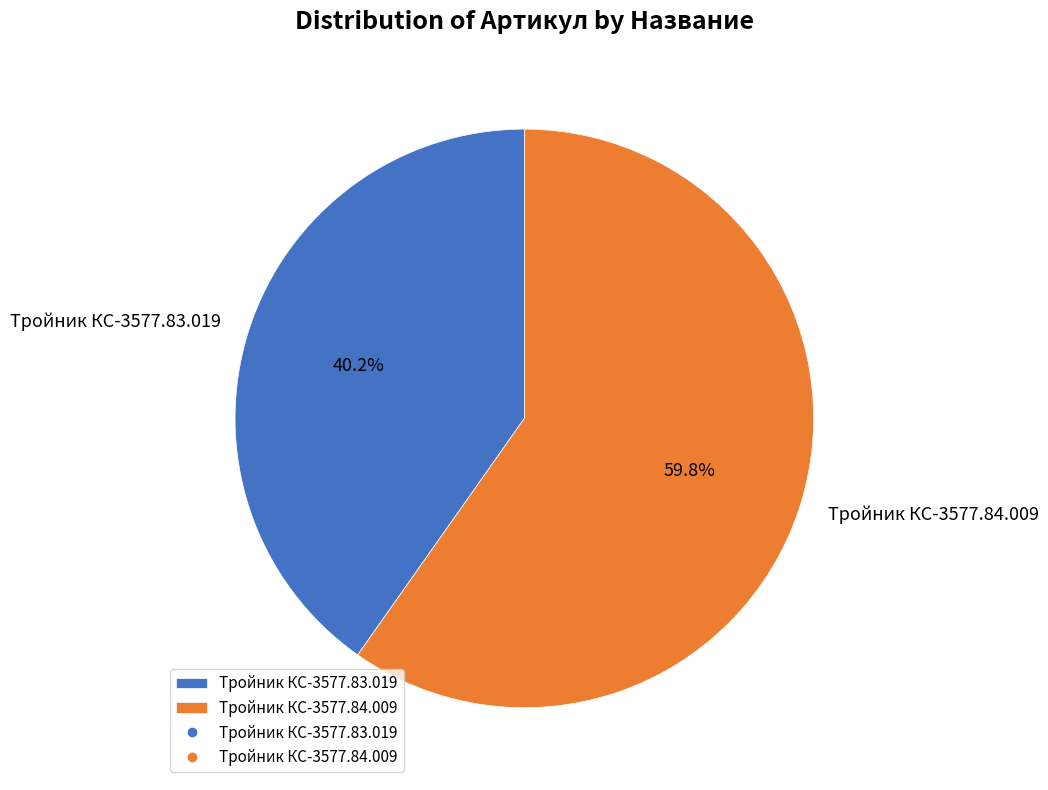

To the nearest percent, what portion does Тройник КС-3577.84.009 represent?

60%